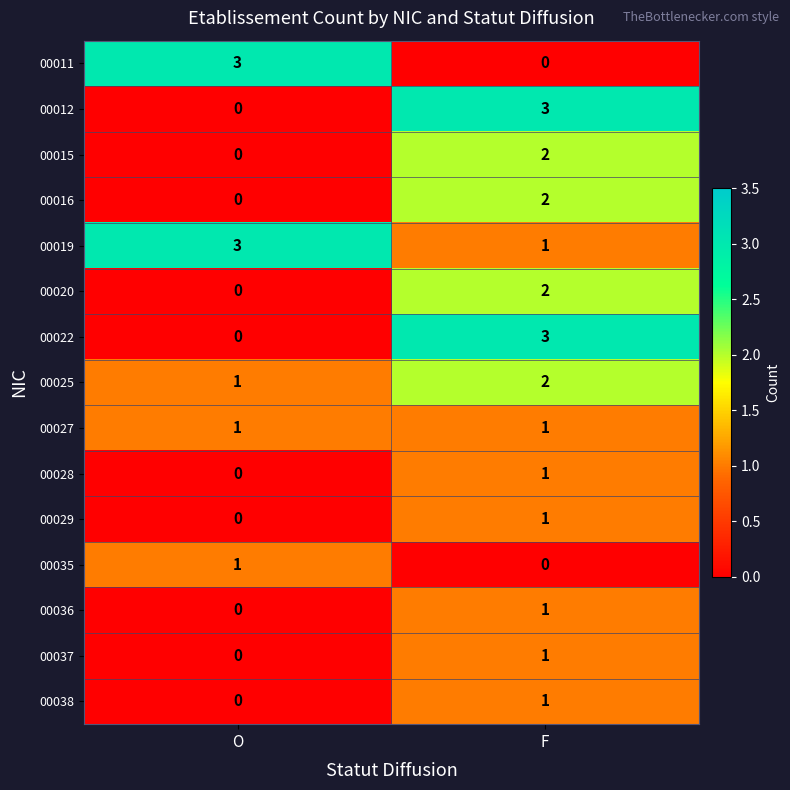

Reading right to left, transcribe all the data shown in this chart.

00011: 0	3
00012: 3	0
00015: 2	0
00016: 2	0
00019: 1	3
00020: 2	0
00022: 3	0
00025: 2	1
00027: 1	1
00028: 1	0
00029: 1	0
00035: 0	1
00036: 1	0
00037: 1	0
00038: 1	0